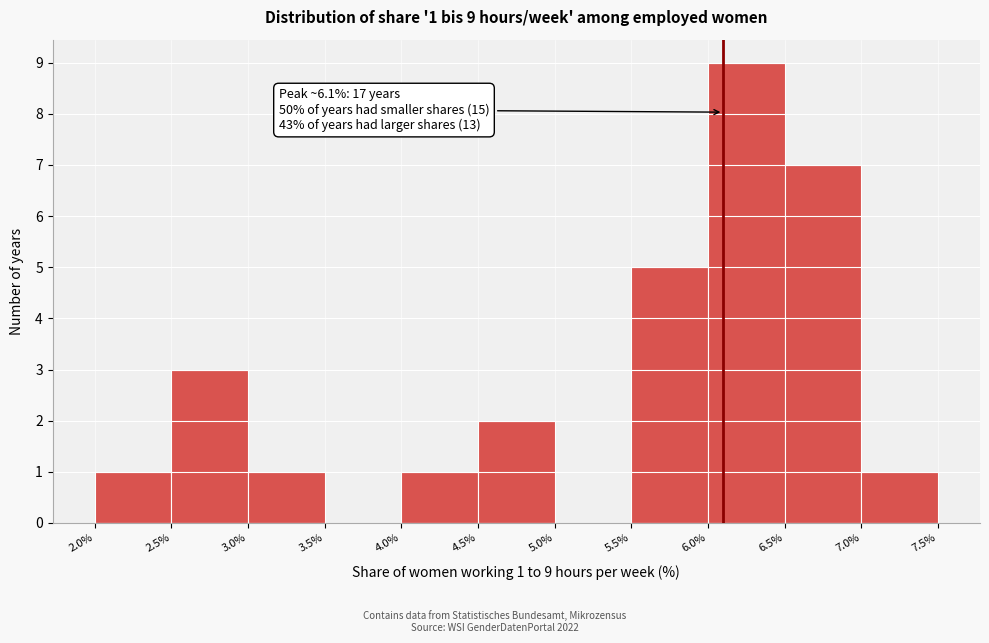

Over which range of the x-axis is the bar tallest?

6.0% to 6.5%